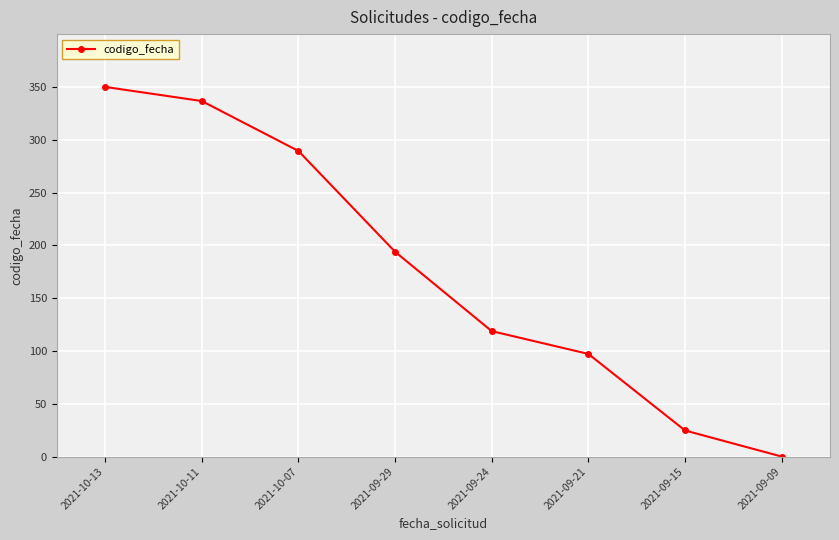

What is the greatest value displayed?

350.0